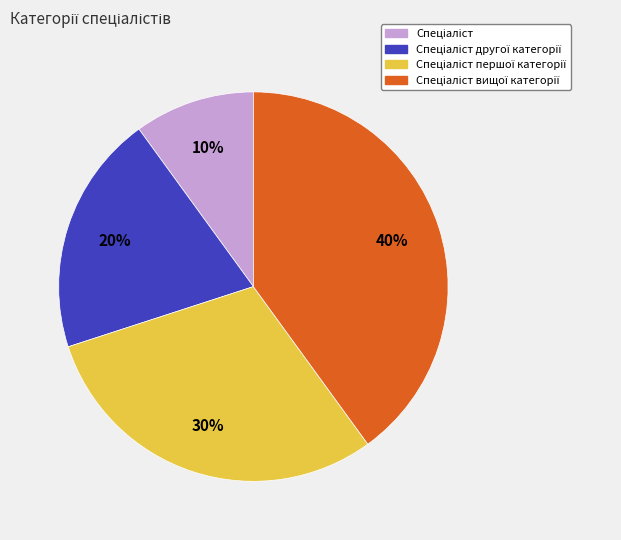

Is there any slice that represents more than half of the pie?

No